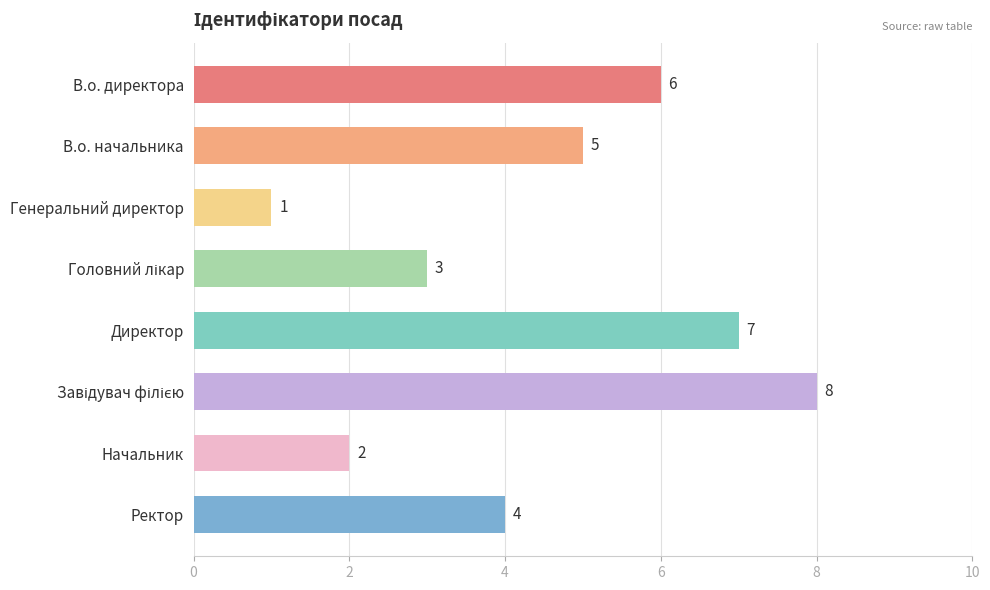

What is the value of the 4th bar from the top?

3